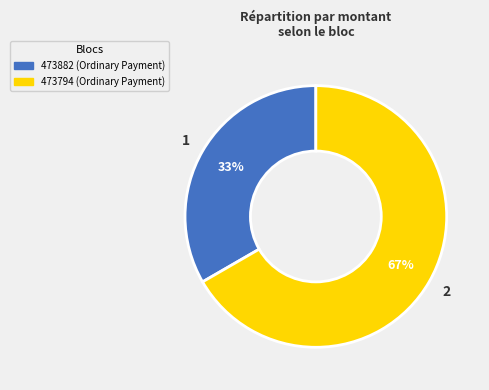

To the nearest percent, what is the combined percentage of 473794 and 473882?

100%